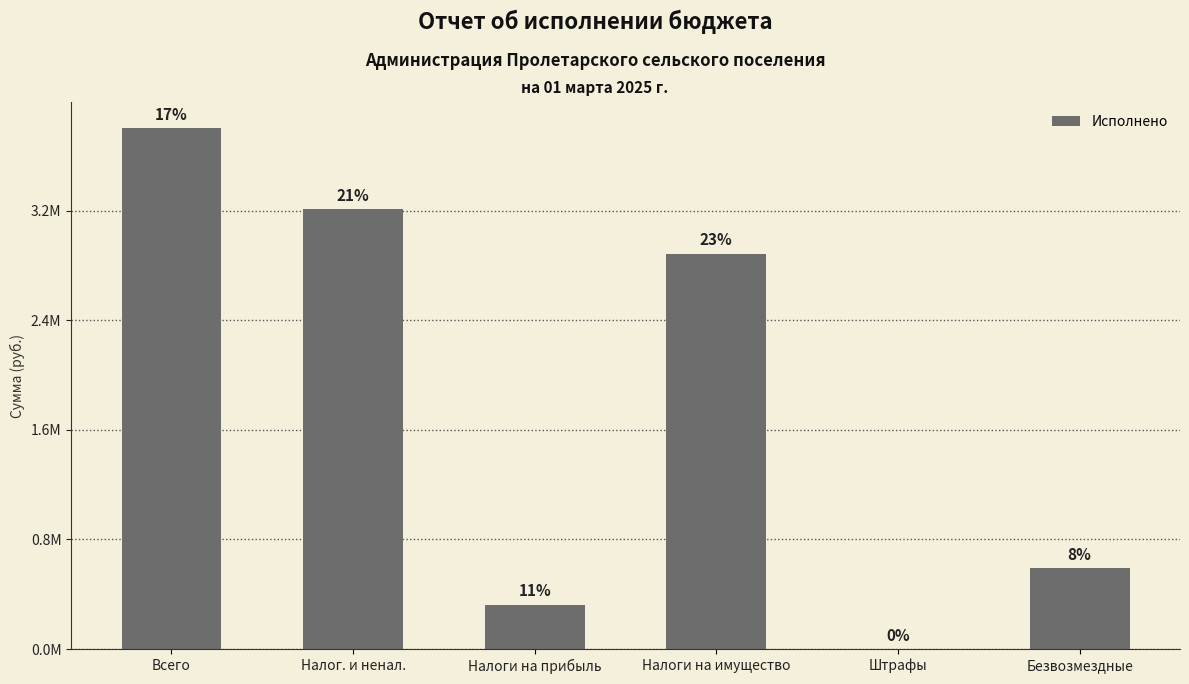

What is the change in value from Всего to Налог. и ненал.?

-591910.1